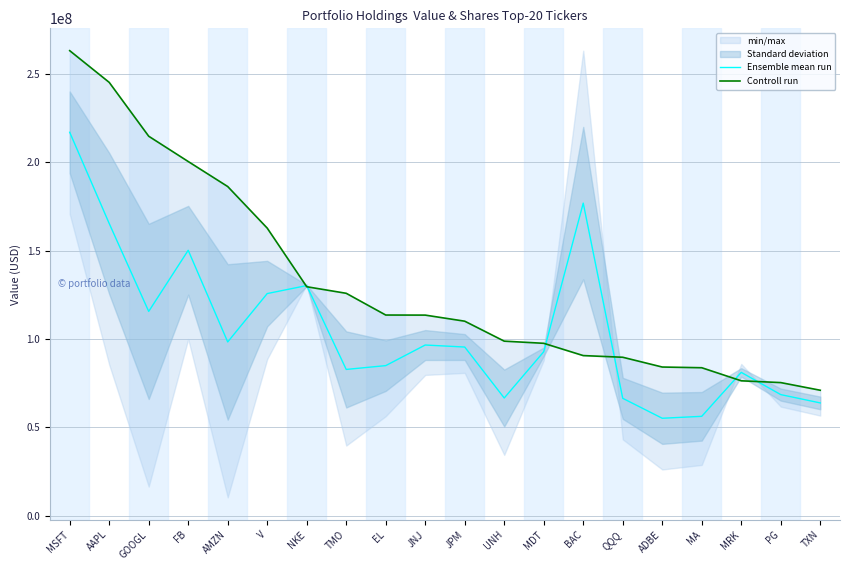

What is the value of the Controll run point at the 11th from the left?

110016000.0